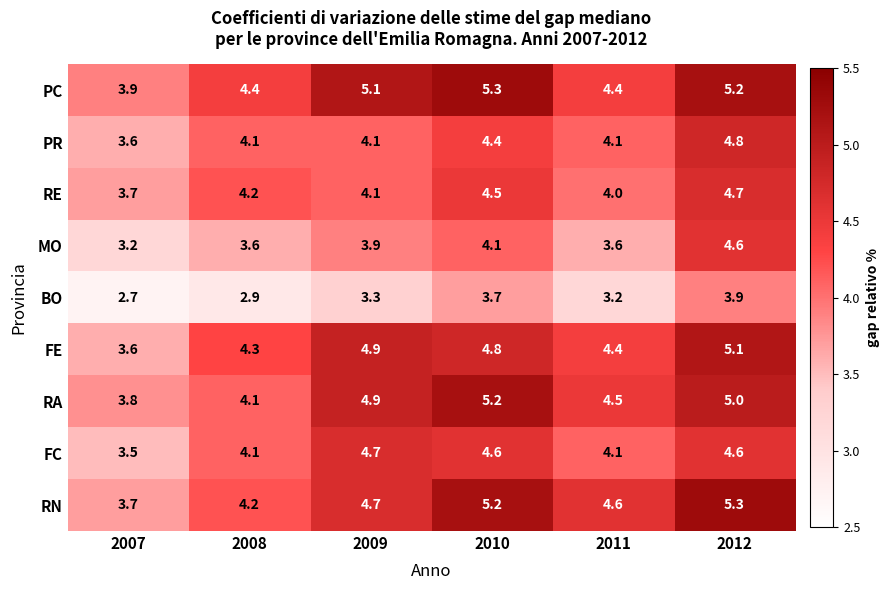

Which series has the widest spread of values?

RN